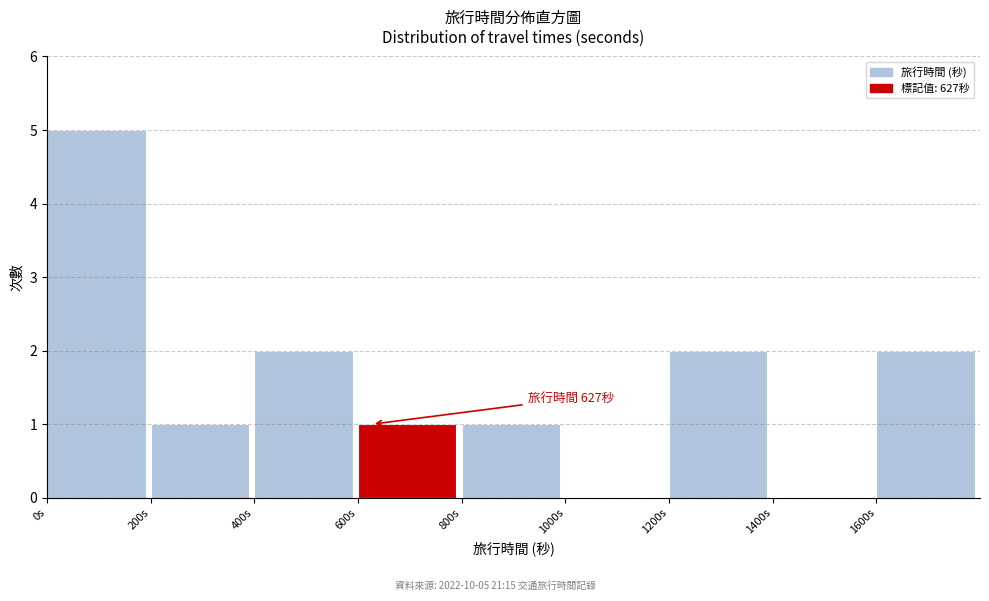

Over which range of the x-axis is the bar tallest?

0 to 200